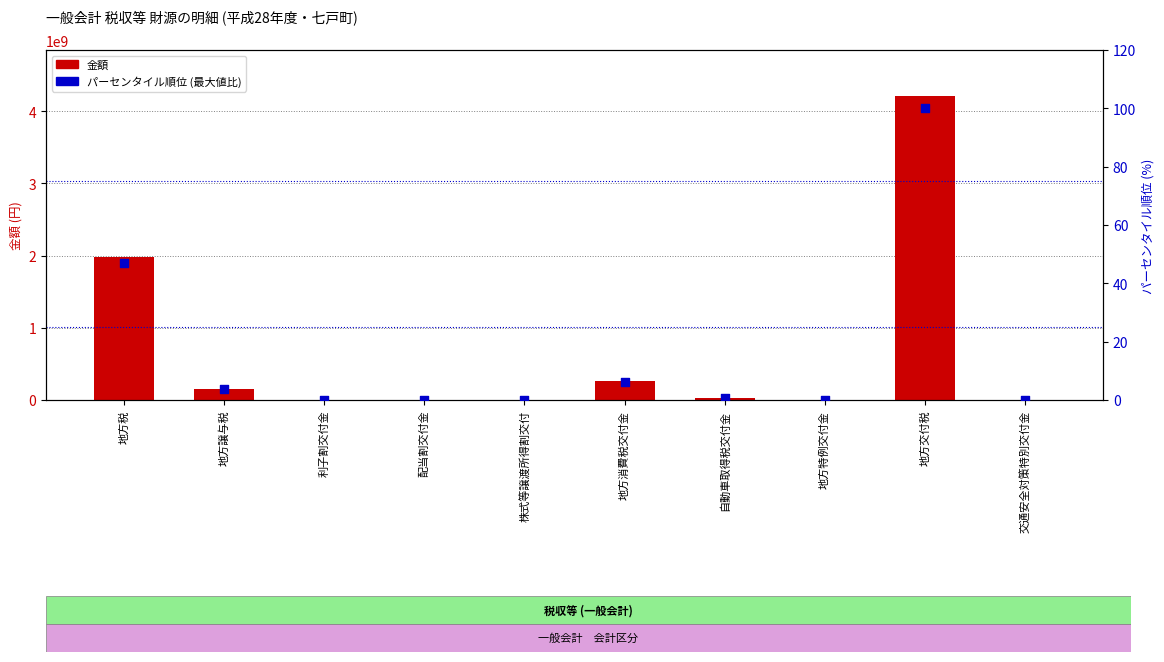

At which category is the sum across all series the highest?

地方交付税